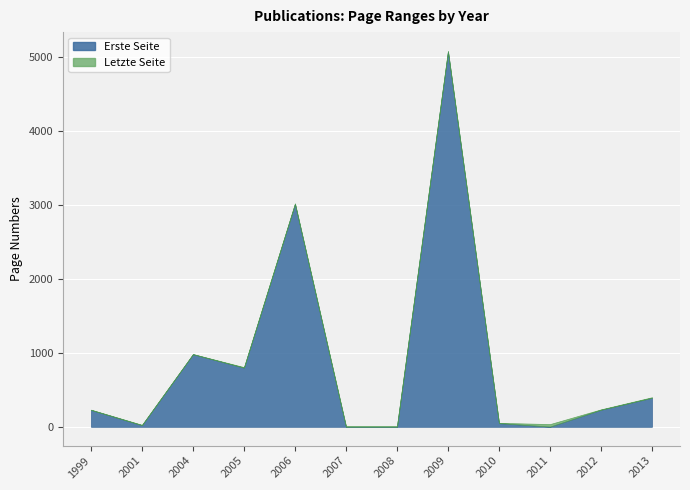

Which has a higher value, 2013 or 2006?

2006